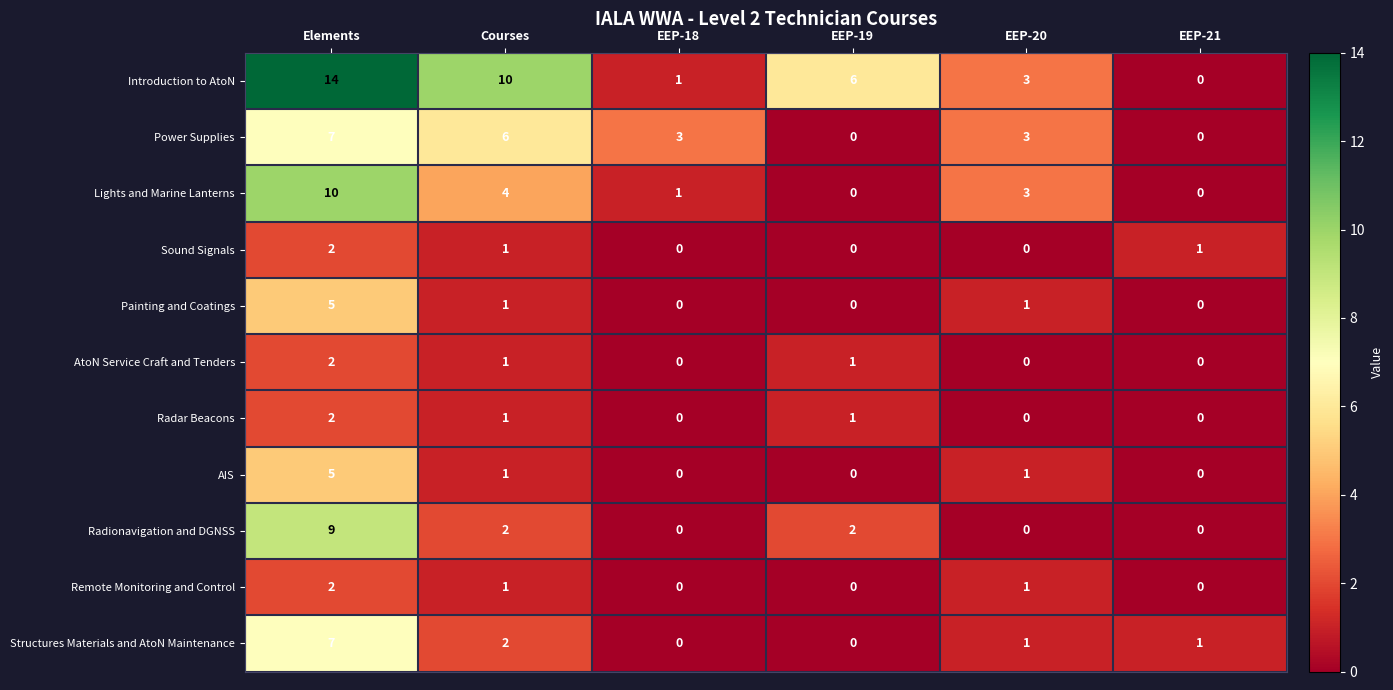

At which label does Lights and Marine Lanterns first exceed 3?

Elements